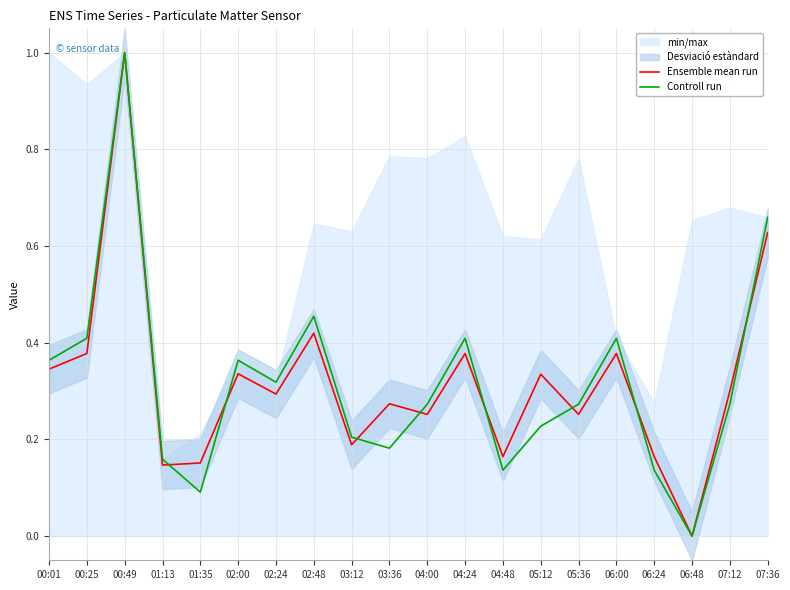

The value of Controll run at 01:35 is 0.0. True or false?

False